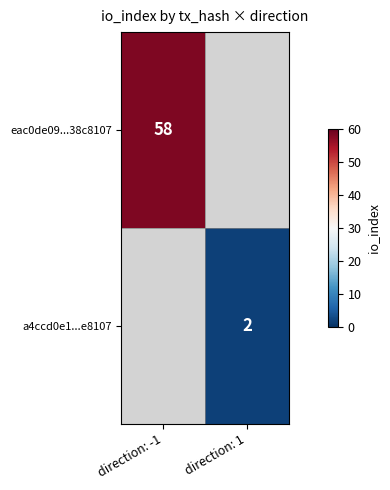

At how many categories does at least one series exceed 28?

1